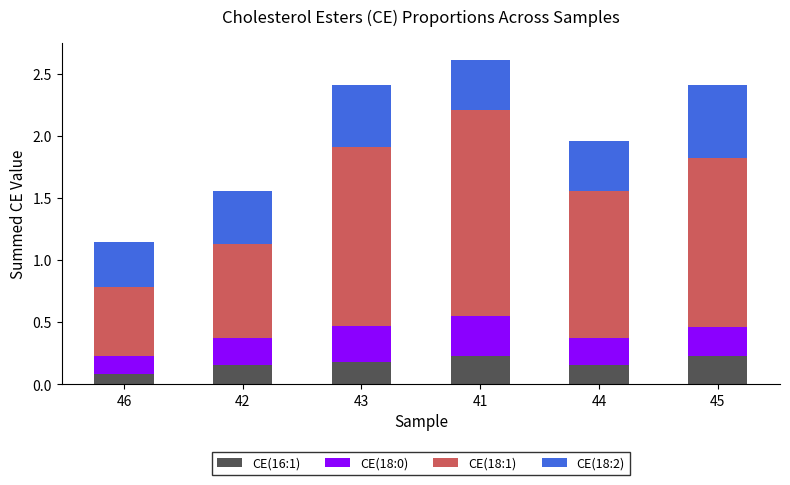

True or false: CE(16:1) has a value of 0.1 at 41.

False